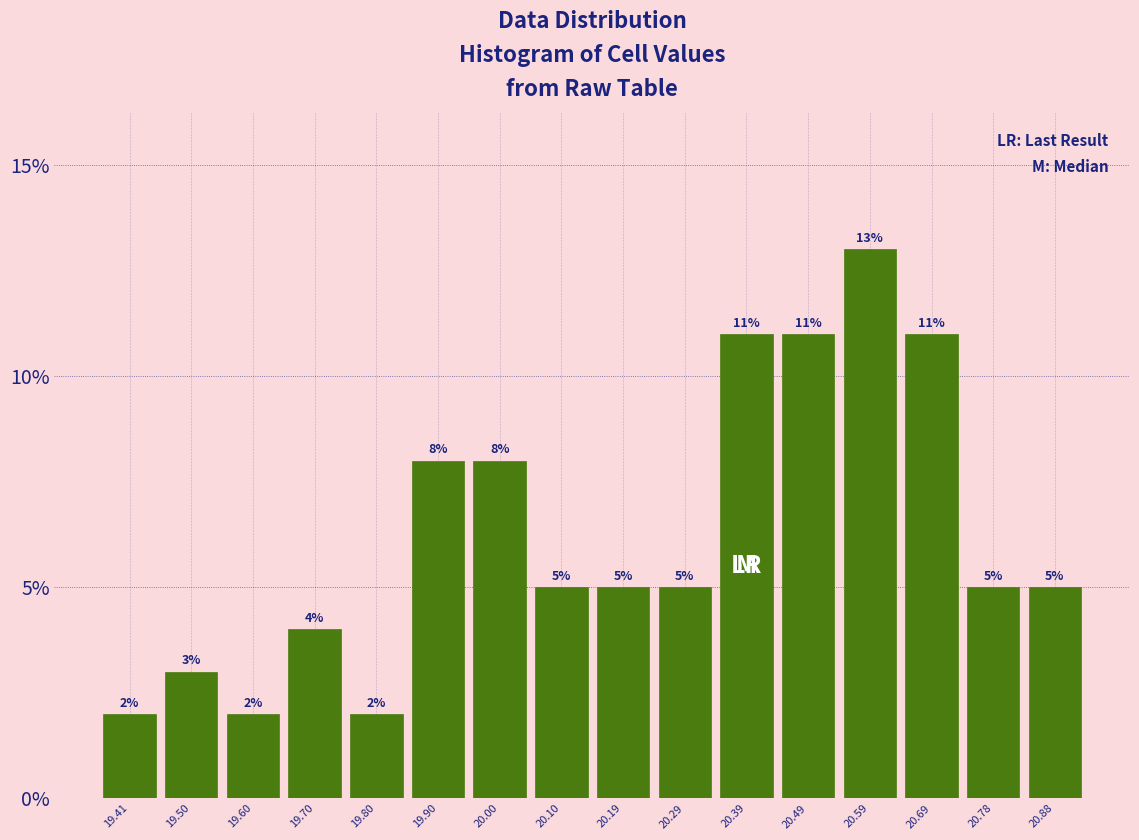

What is the height of the bar covering 20.44 to 20.54 on the x-axis? The bar edges are not printed on the chart, so give them approximately, as read against the axis.

11